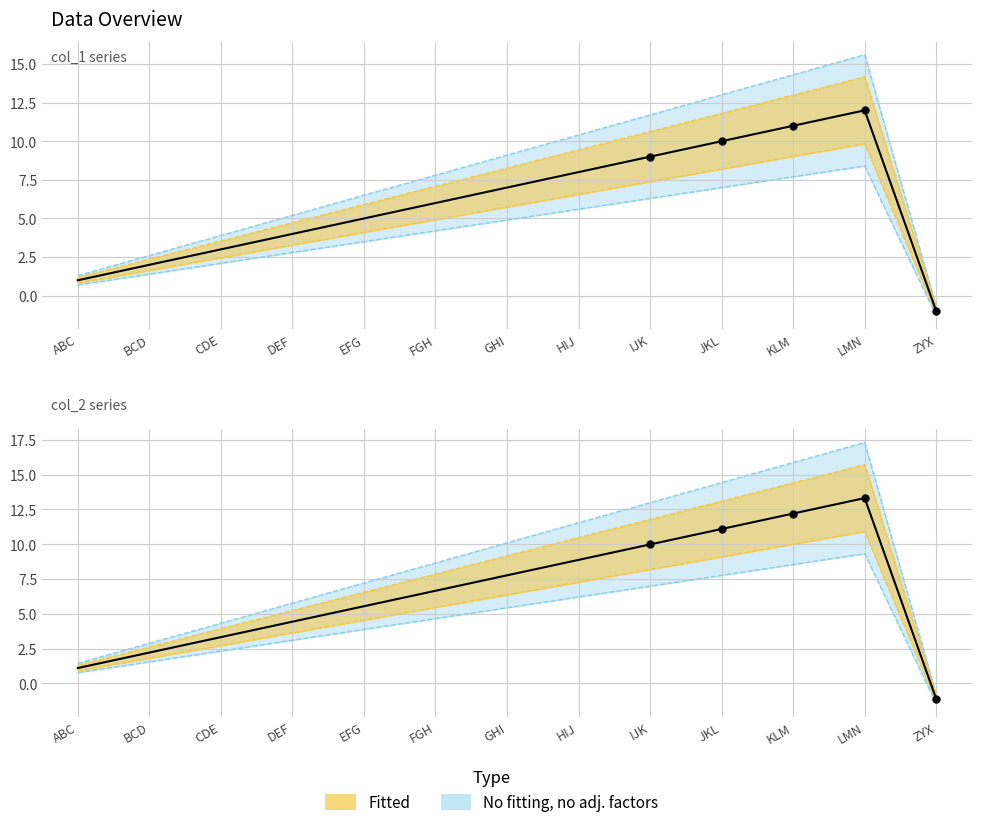

Is the value of col_2 at HIJ greater than the value of col_1 at ABC?

Yes